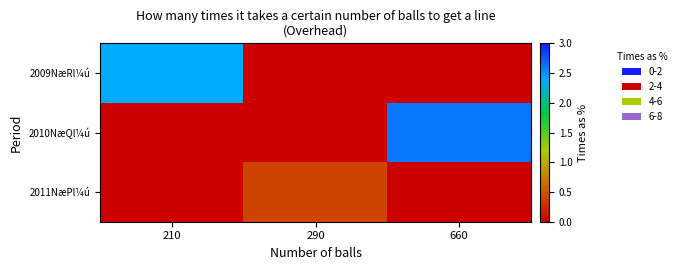

Which series has the widest spread of values?

2010NæQl¼ú